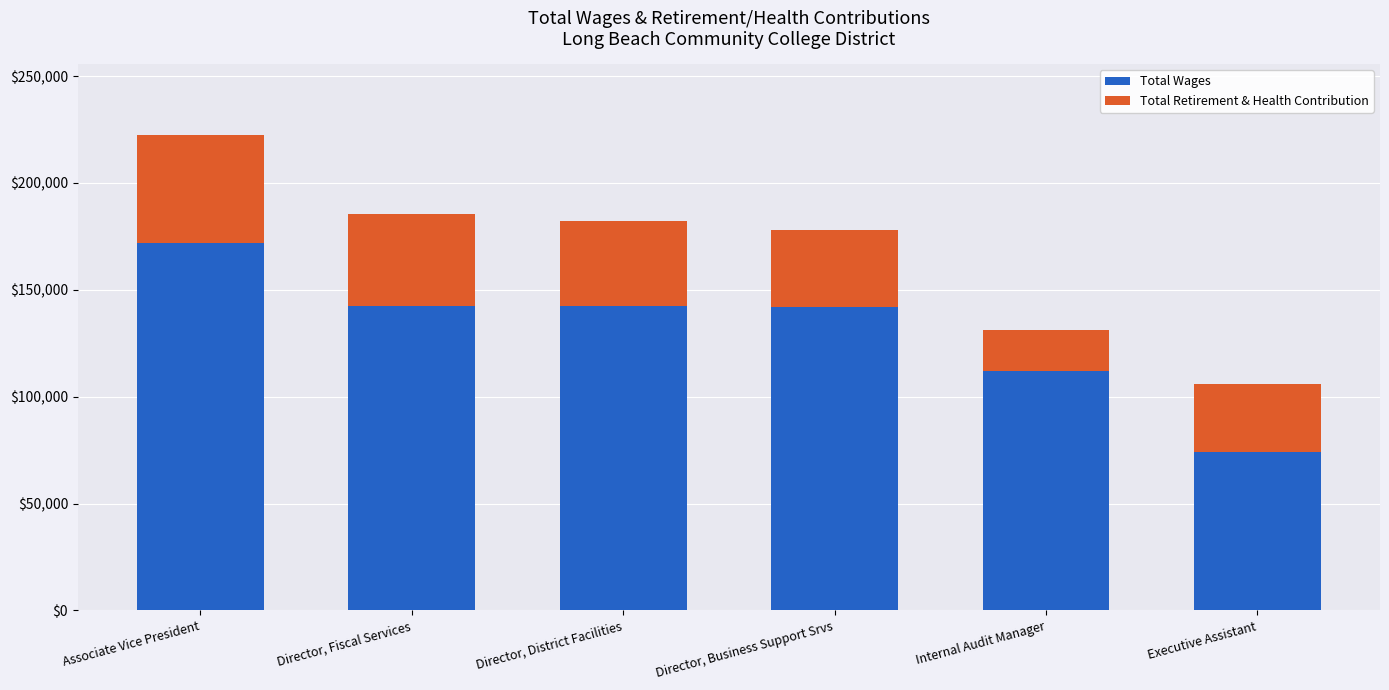

What is the total value across all series at Director, Fiscal Services?

185700